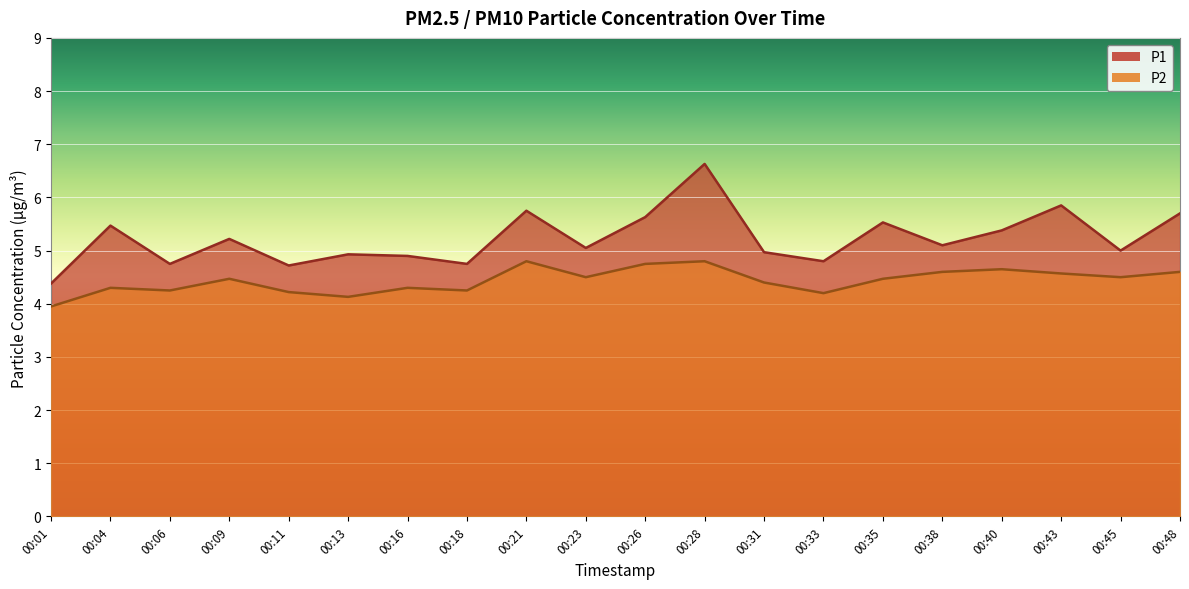

Which series has the largest total across all categories?

P1